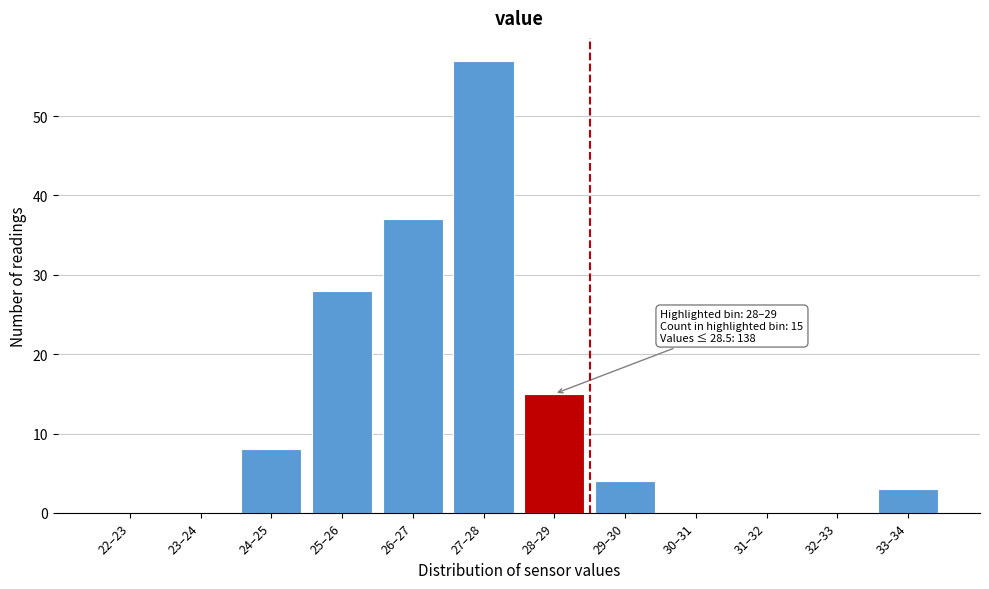

Reading right to left, list all the values displayed in this chart.

33–34=3	32–33=0	31–32=0	30–31=0	29–30=4	28–29=15	27–28=57	26–27=37	25–26=28	24–25=8	23–24=0	22–23=0